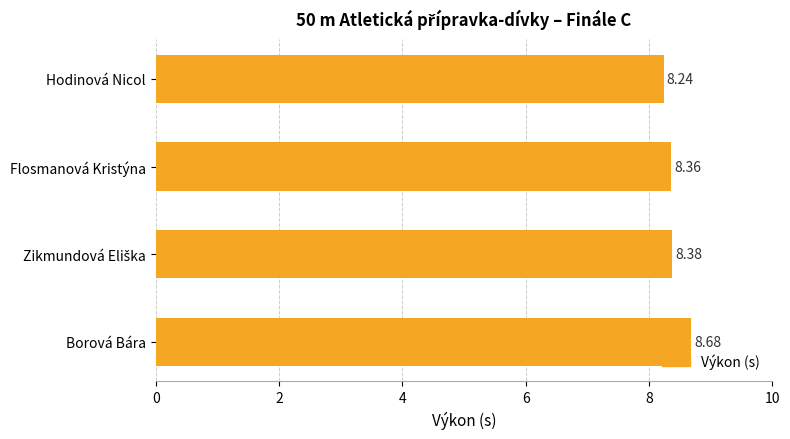

What is the label of the 4th bar from the bottom?

Hodinová Nicol